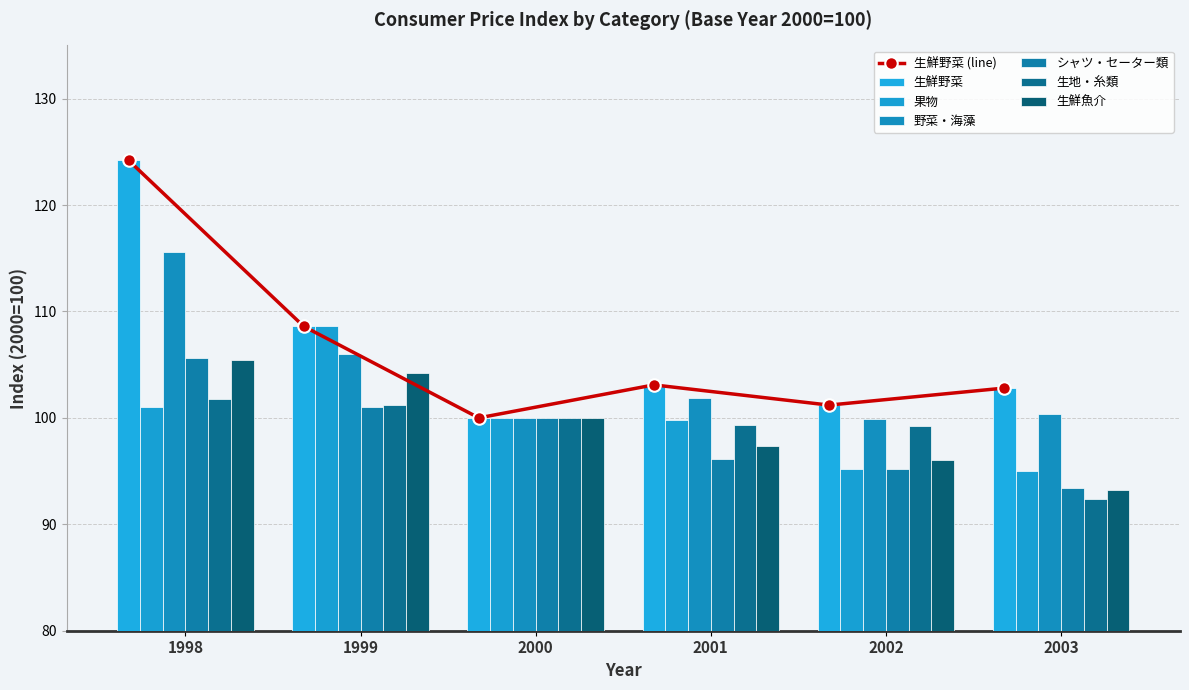

At which category does the chart reach its peak across all series?

1998